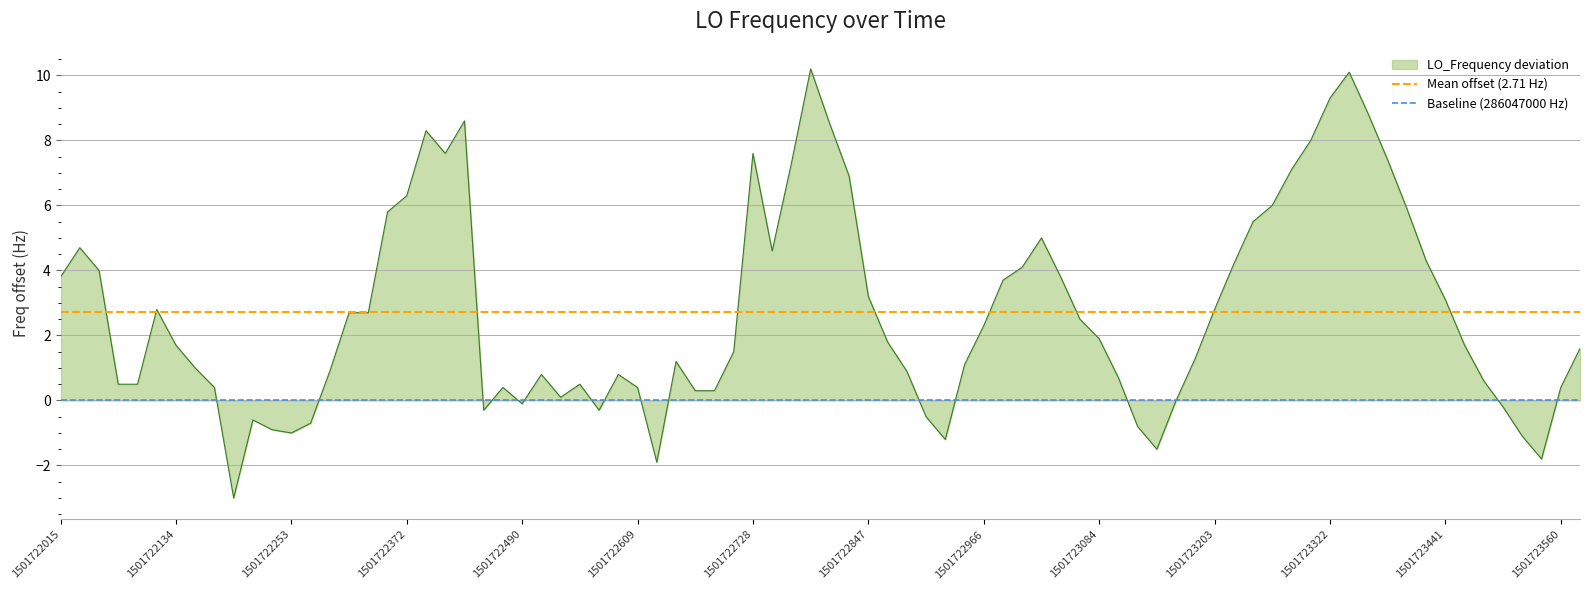

True or false: LO_Frequency deviation has a value of 9.3 at 1501723322.

True